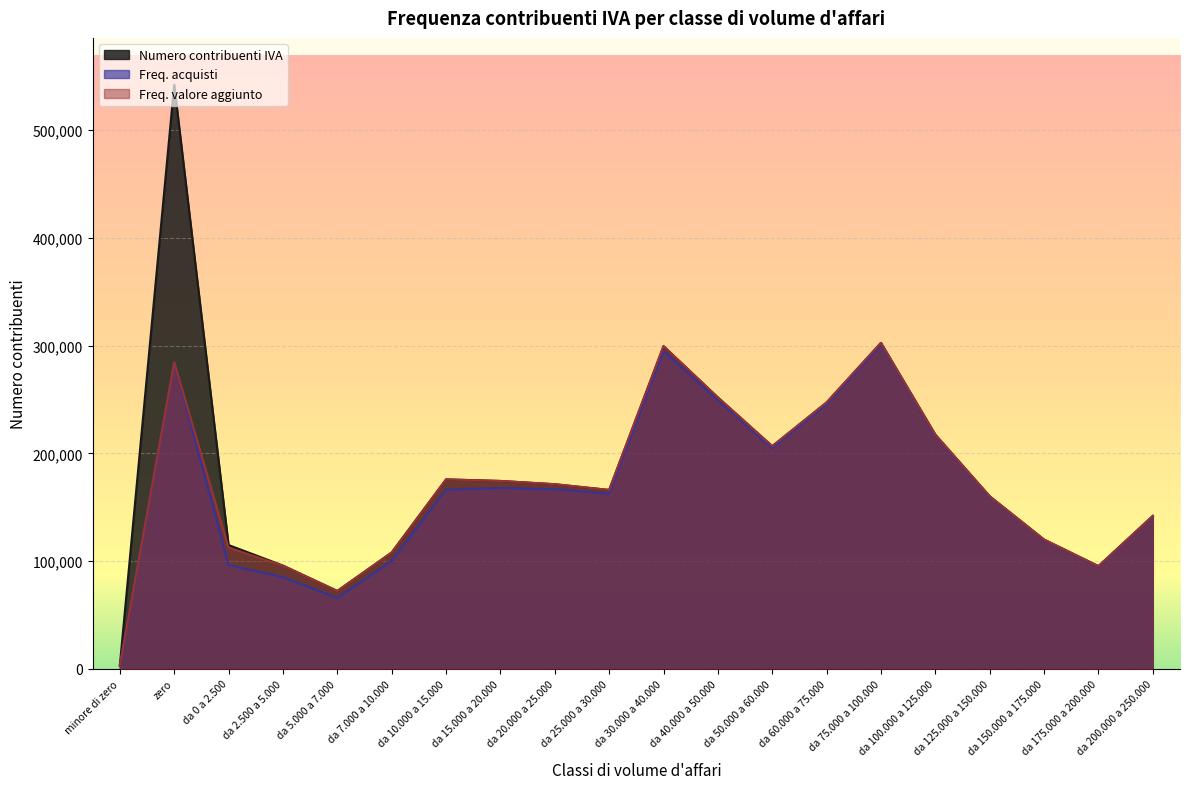

What is the average value of the Numero contribuenti IVA series?

183352